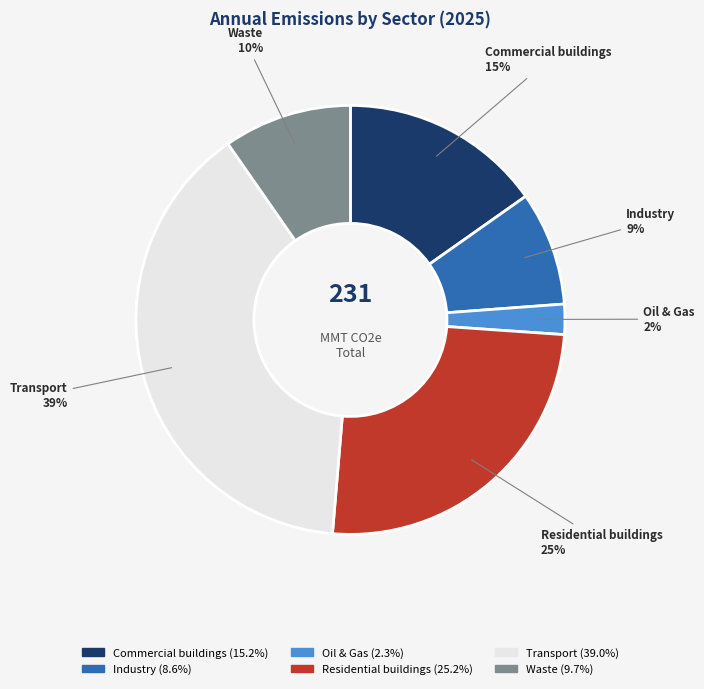

How many segments does this pie chart have?

6